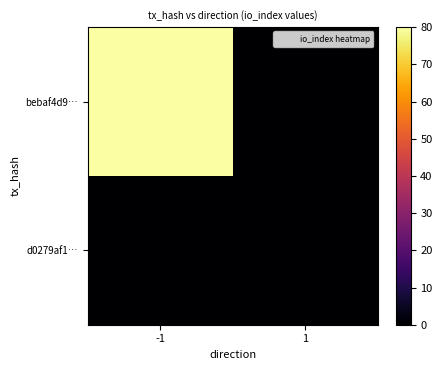

Which series has the largest total across all categories?

bebaf4d9…